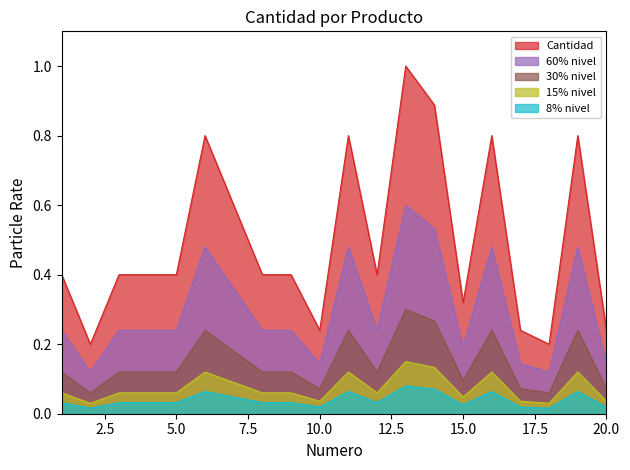

What is the greatest value displayed?

1.0